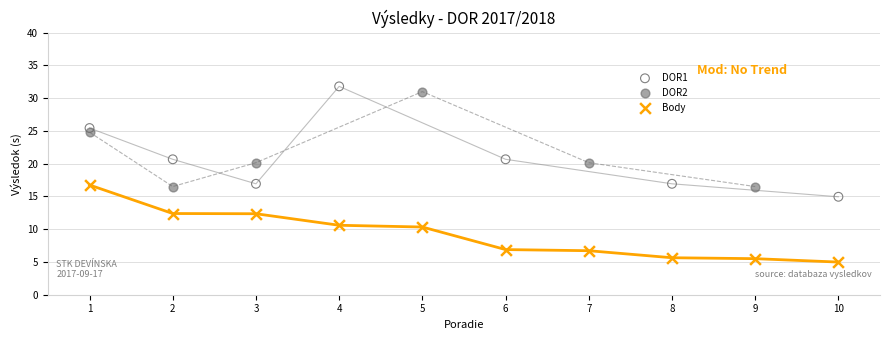

What are all the series names shown in the legend?

DOR1, DOR2, Body